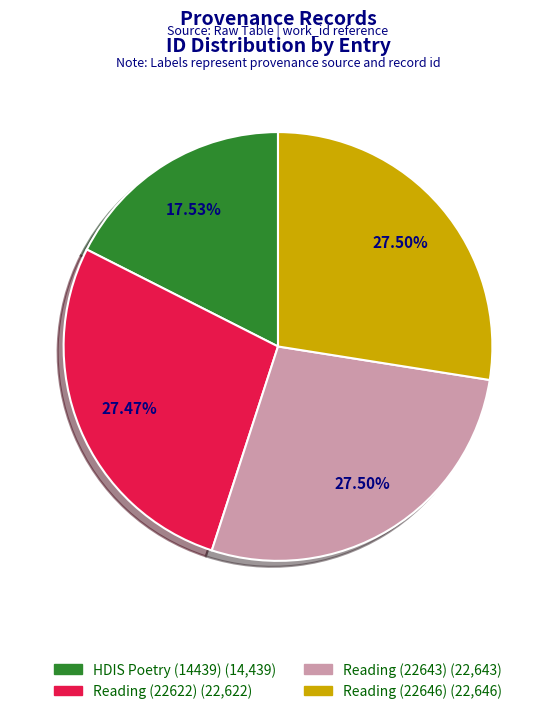

Is there any slice that represents more than half of the pie?

No